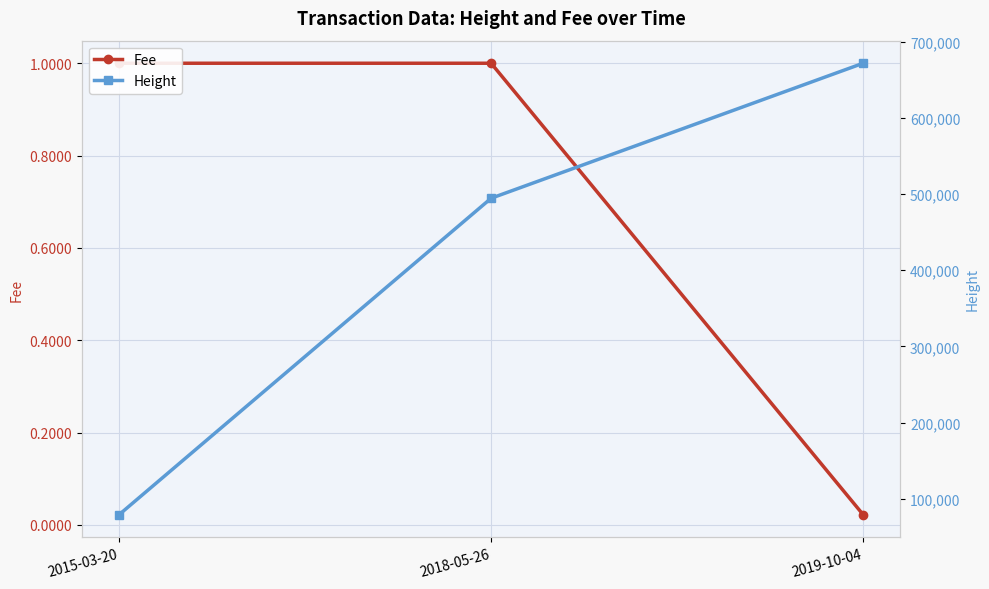

What is the difference between the maximum and minimum values in the Height series?

592656.0